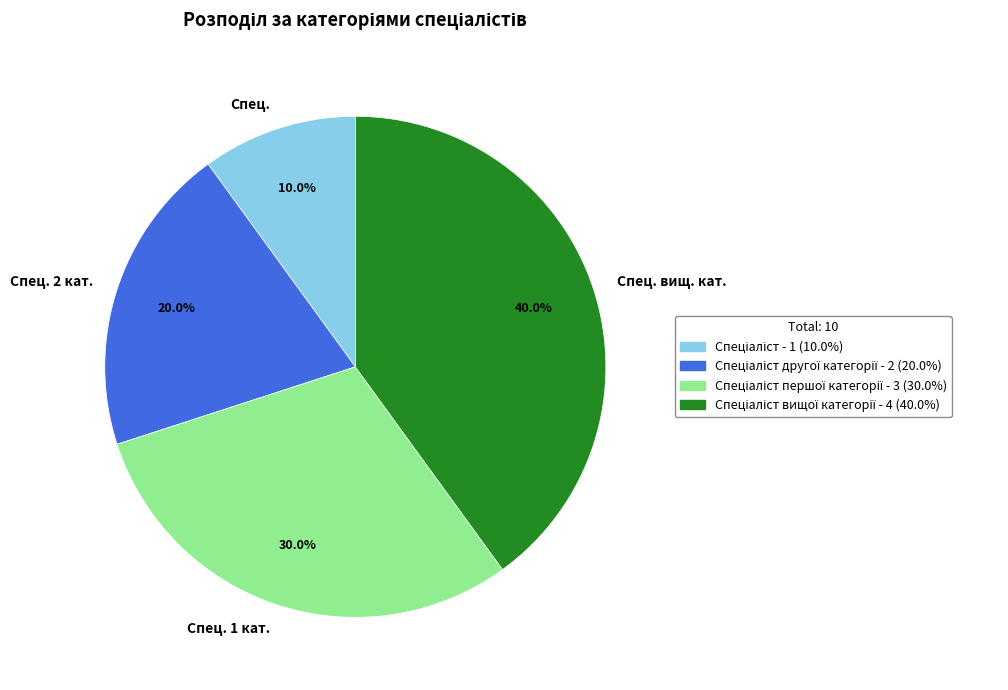

Count the number of slices in the pie.

4